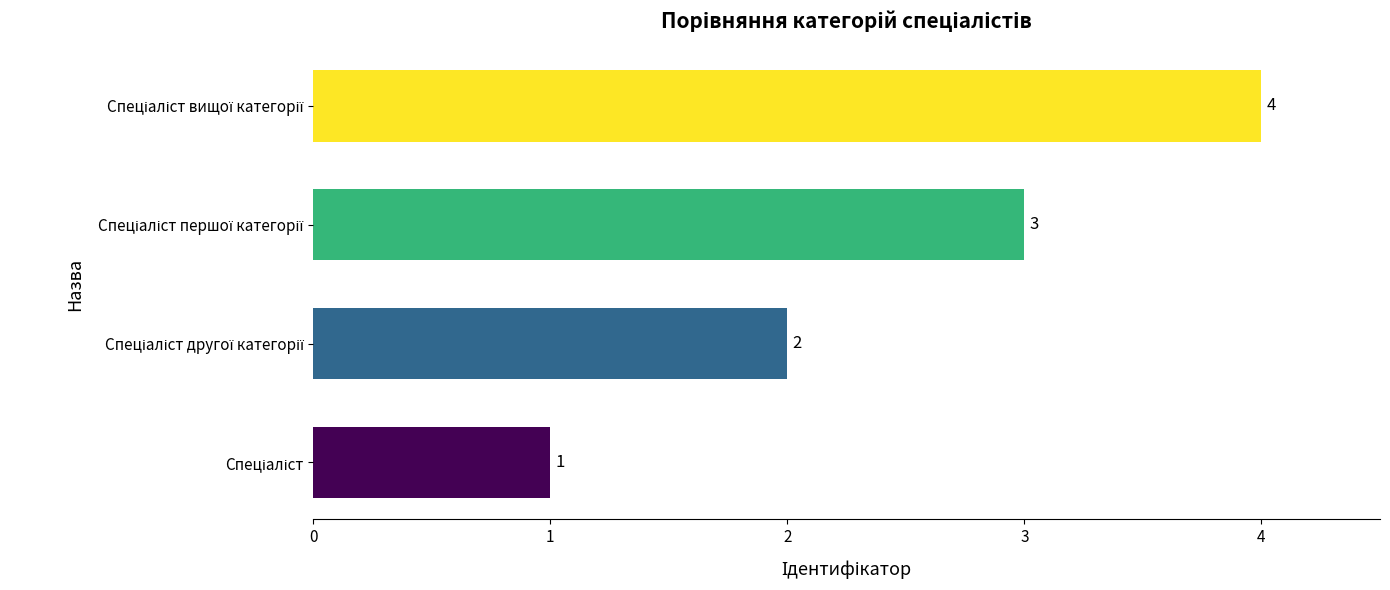

What is the maximum value shown in the chart?

4